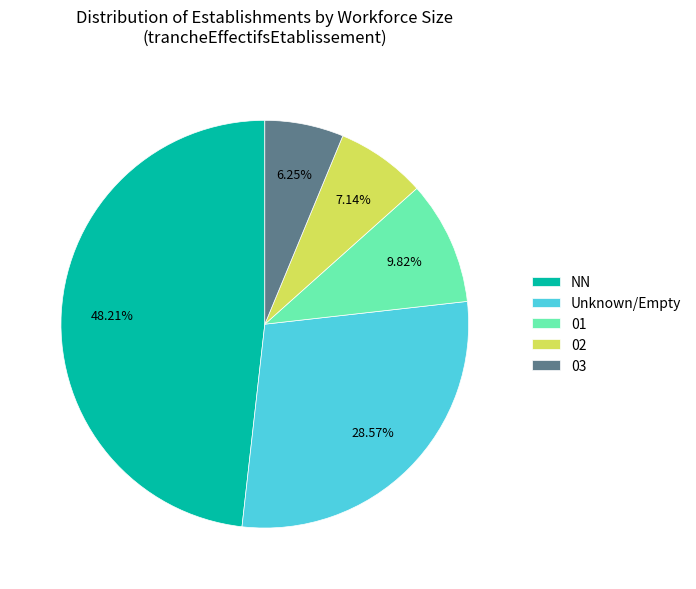

Rank the categories by value from lowest to highest.

03, 02, 01, Unknown/Empty, NN